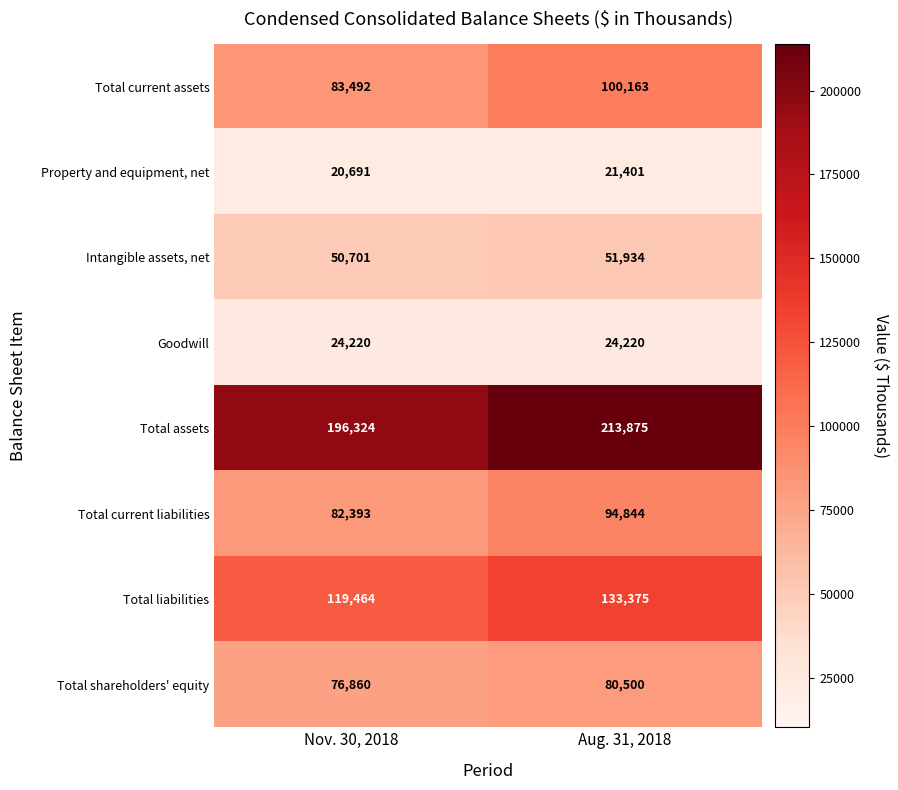

What is the minimum value shown in the chart?

20691